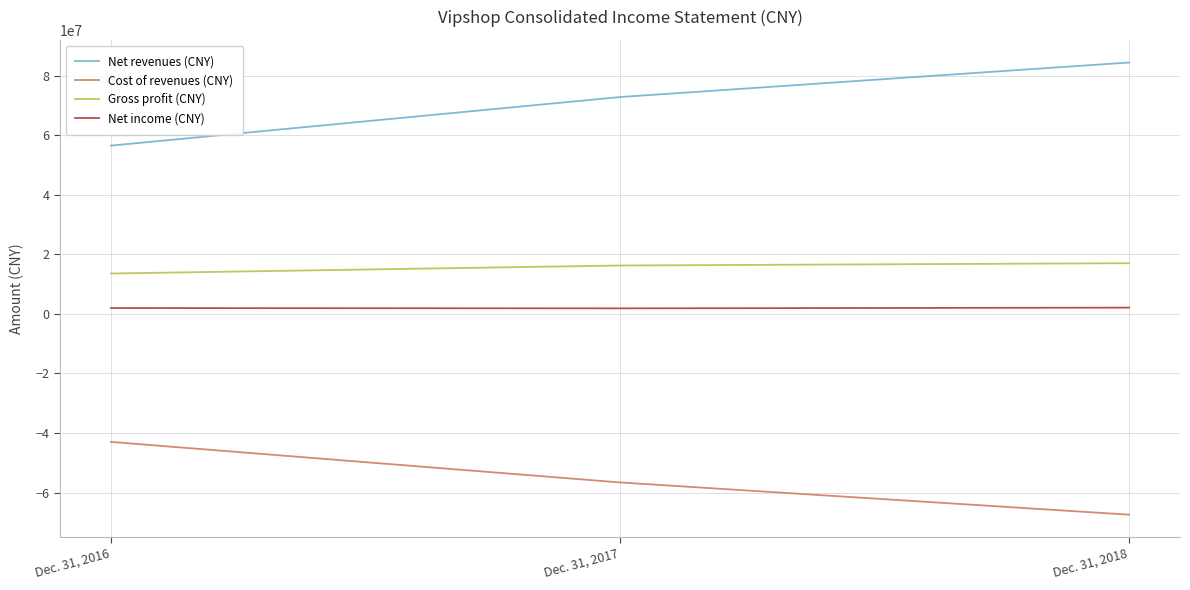

List the series in order of their peak value, lowest first.

Cost of revenues (CNY), Net income (CNY), Gross profit (CNY), Net revenues (CNY)